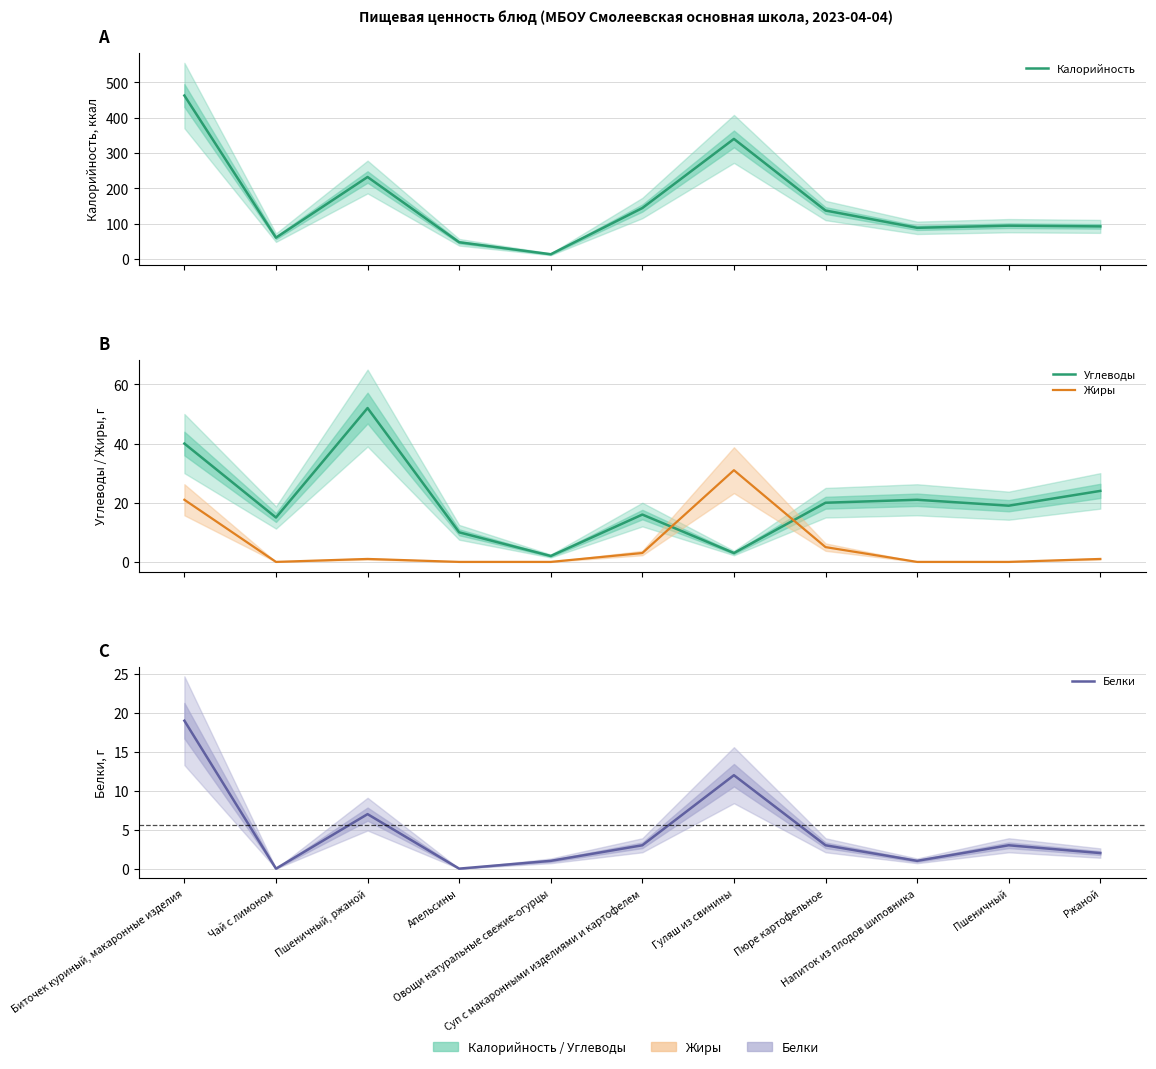

How many values in the Белки series are below 3?

5